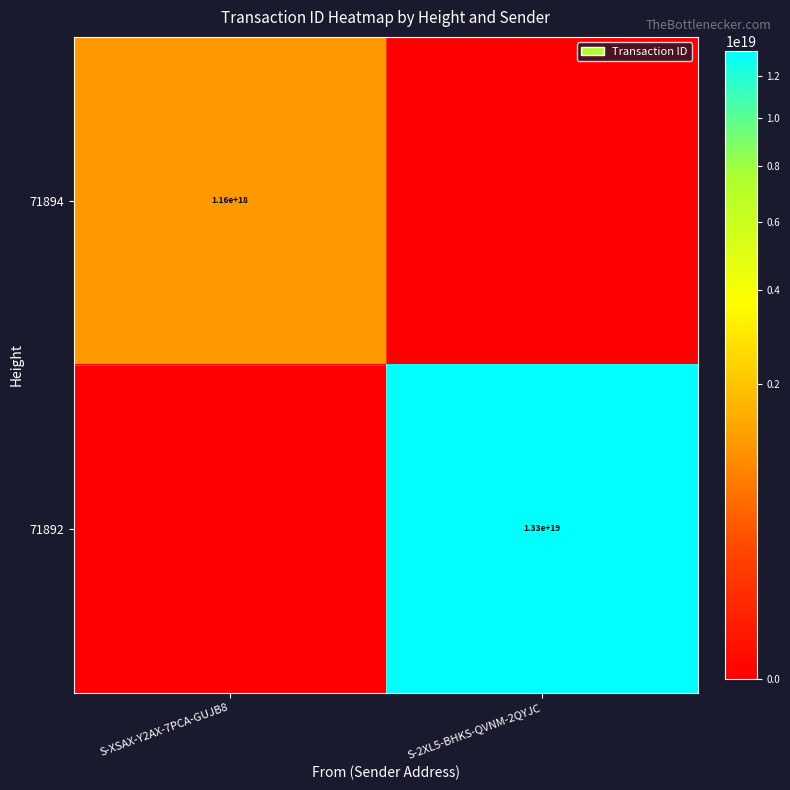

True or false: 71894 has a value of 1160000000000000000 at S-XSAX-Y2AX-7PCA-GUJB8.

True